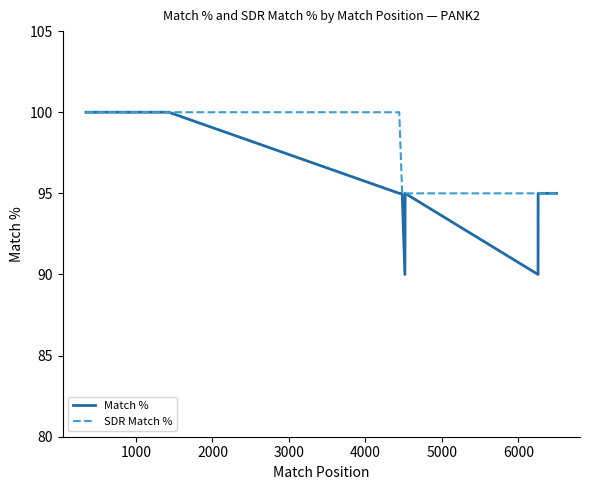

What are all the series names shown in the legend?

Match %, SDR Match %